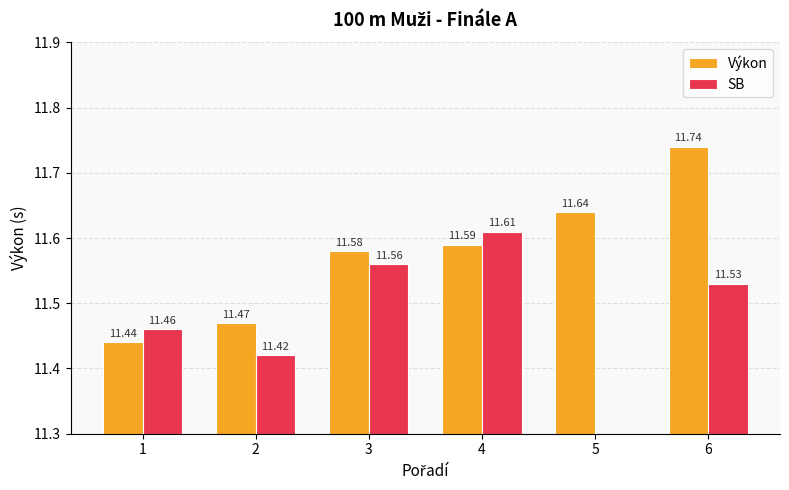

Does the chart contain any negative values?

No